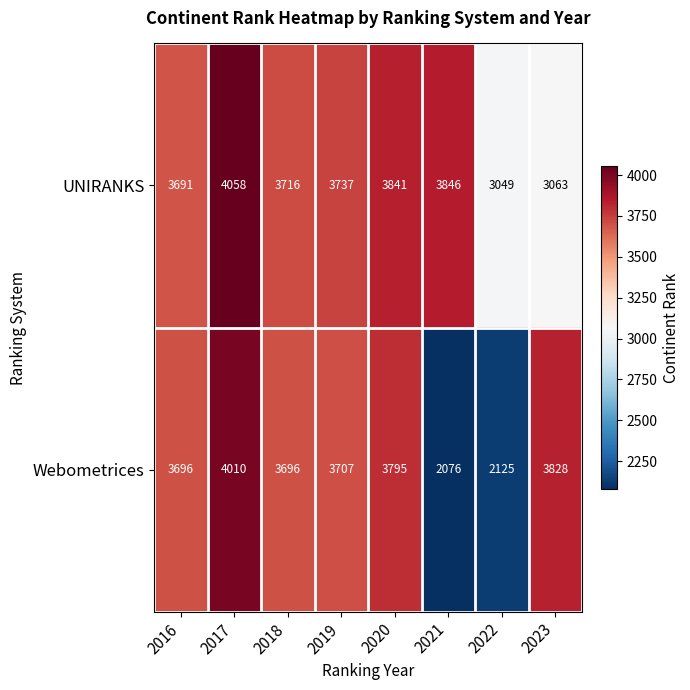

What is the total value across all series at 2020?

7636